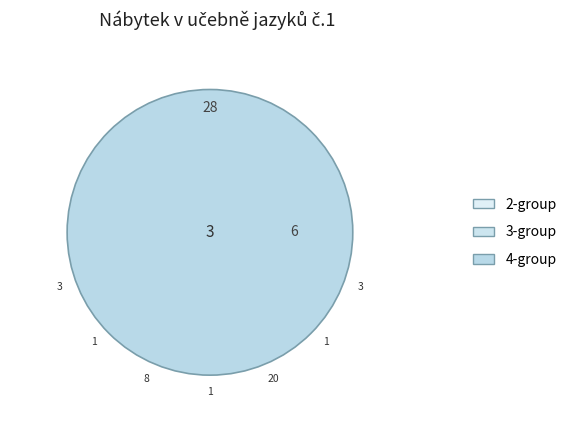

How many segments does this pie chart have?

7